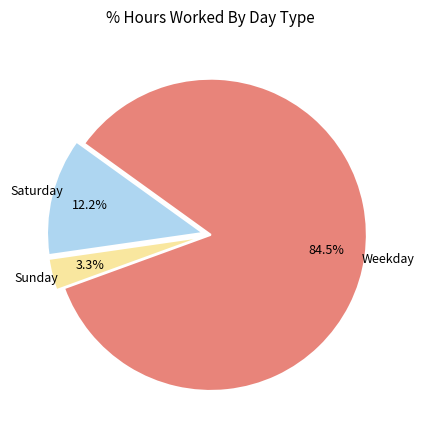

Is there a majority slice in this chart?

Yes